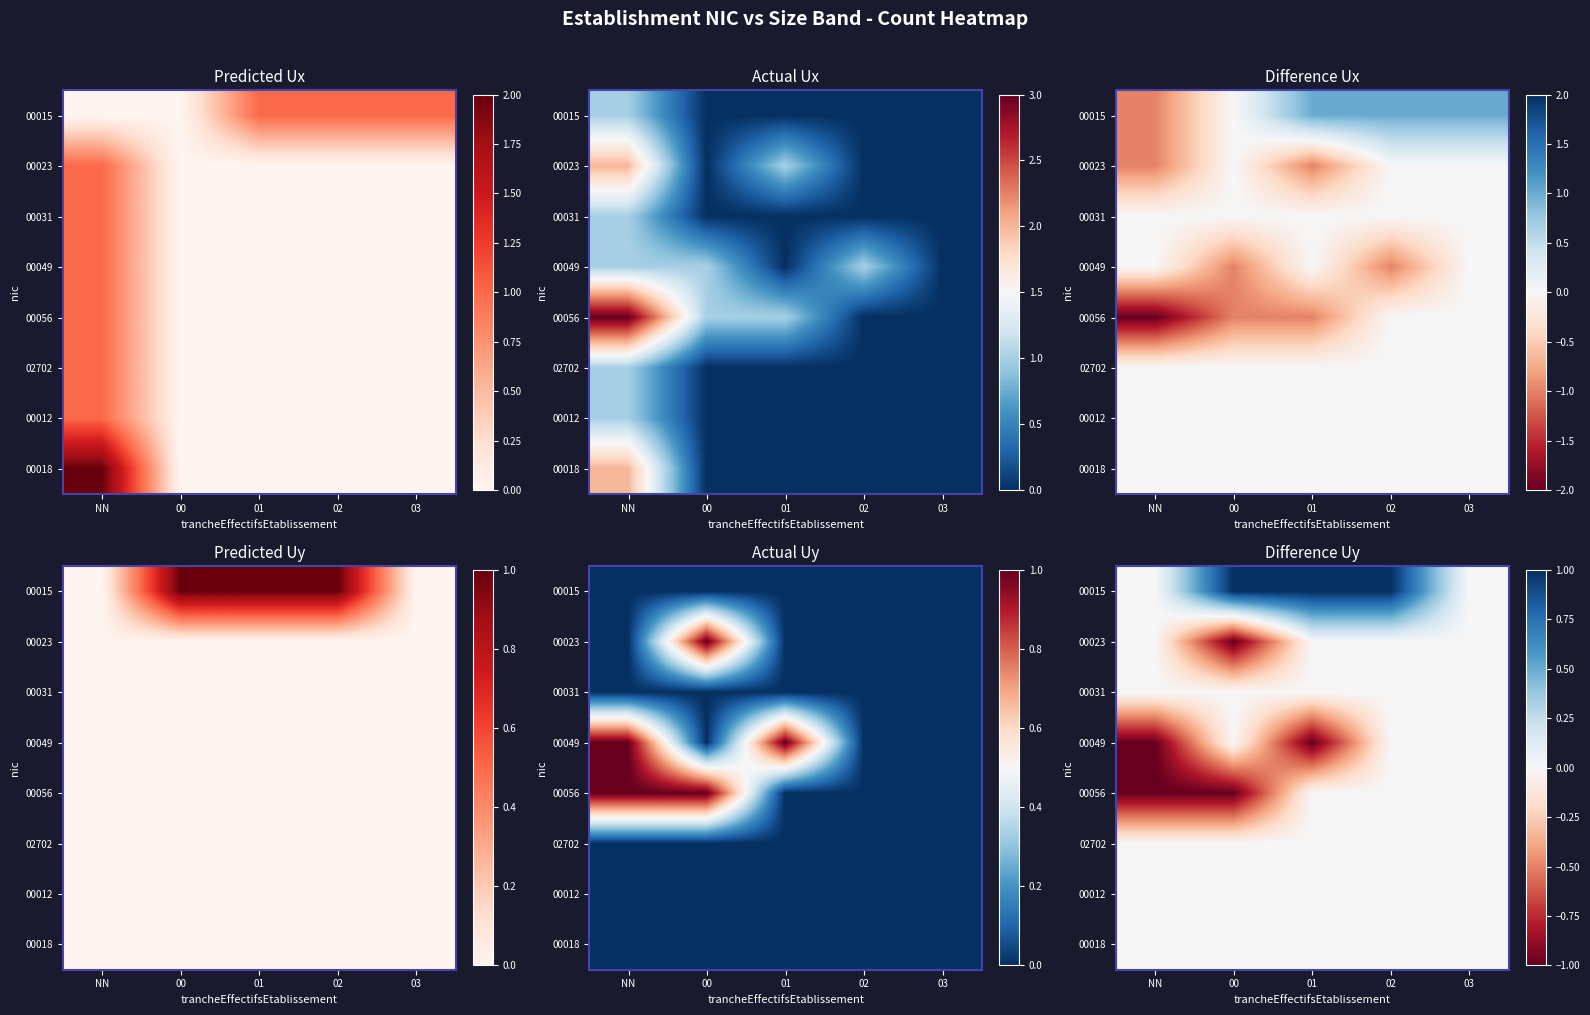

Between 01 and NN, which is larger?

01